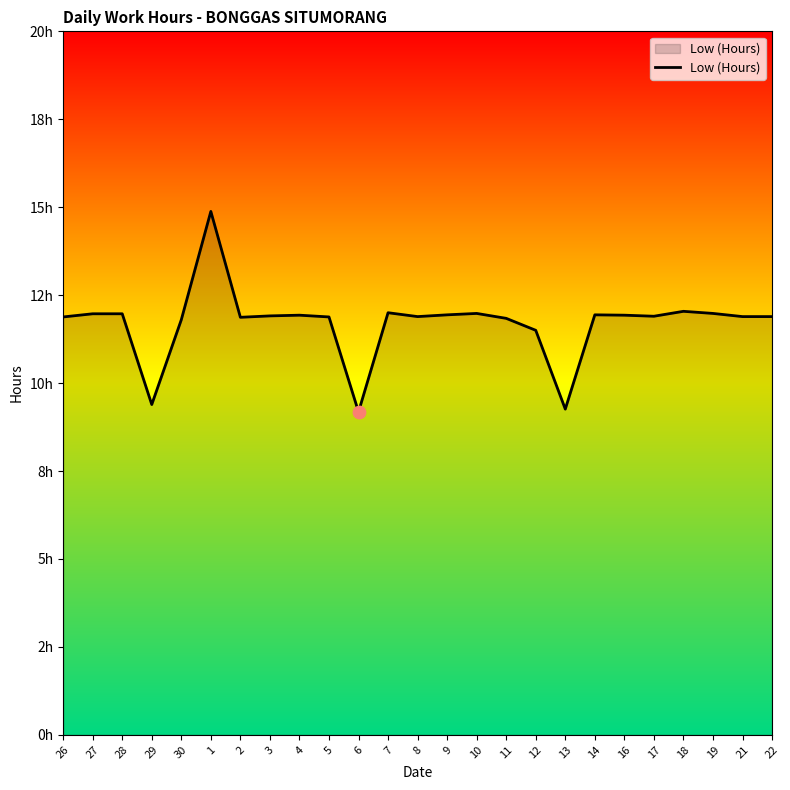

What is the change in value from 6 to 8?

+2.7